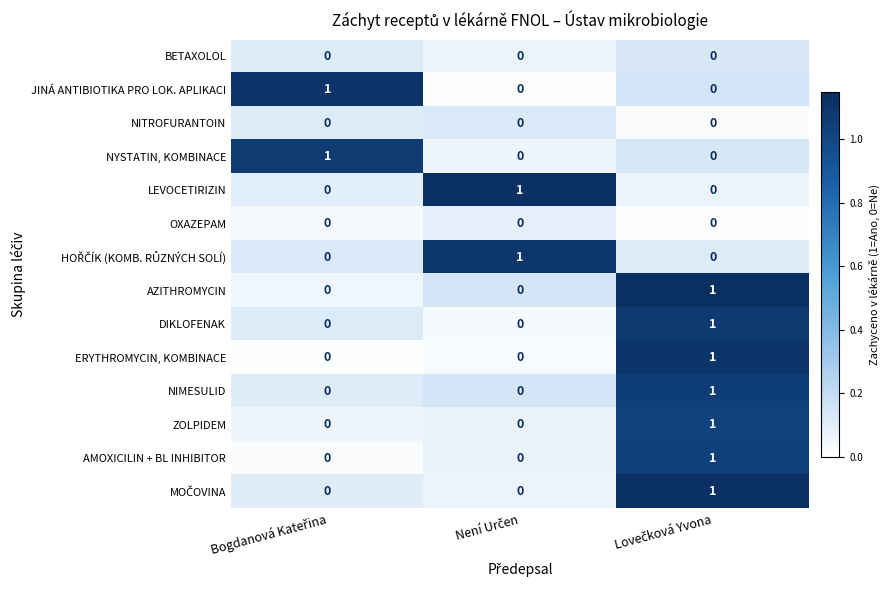

At how many categories does at least one series exceed 0?

3